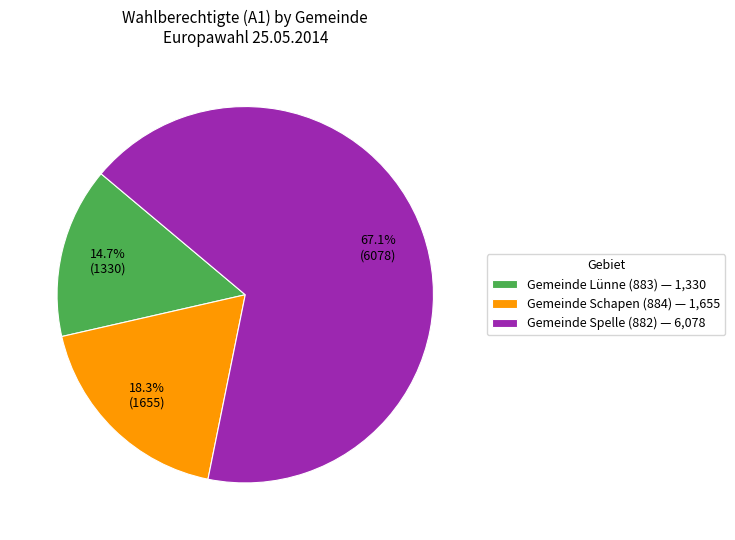

To the nearest percent, what percentage of the pie is Gemeinde Spelle (882)?

67%